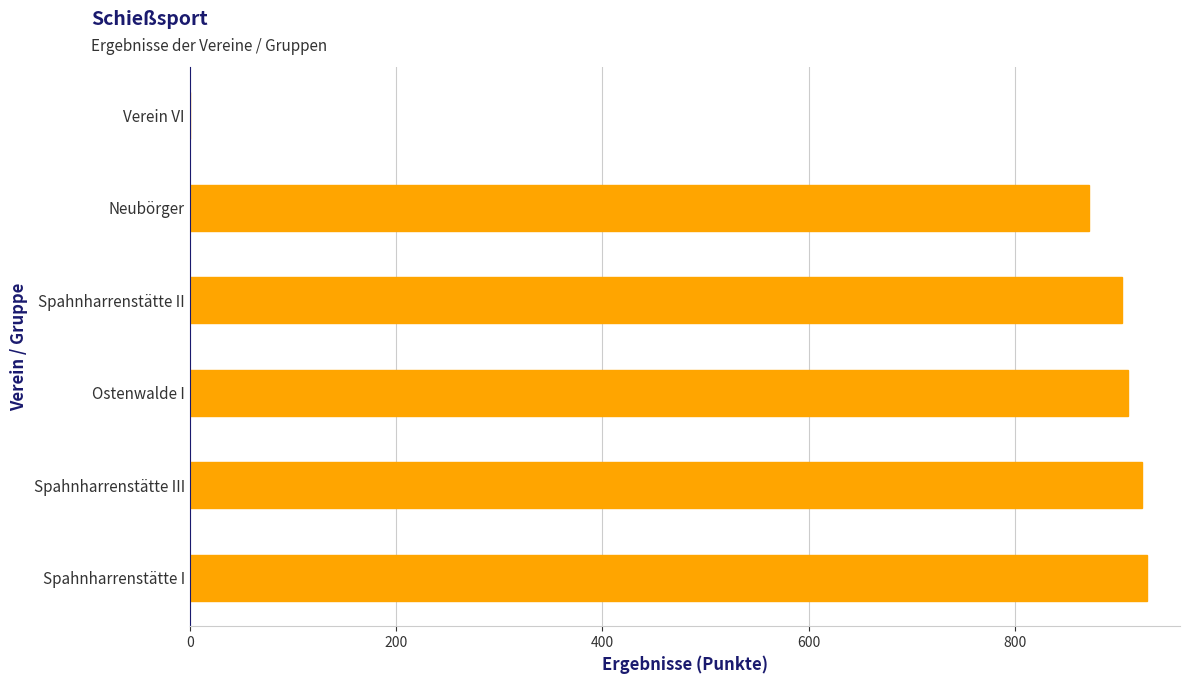

Between Verein VI and Spahnharrenstätte III, which is larger?

Spahnharrenstätte III